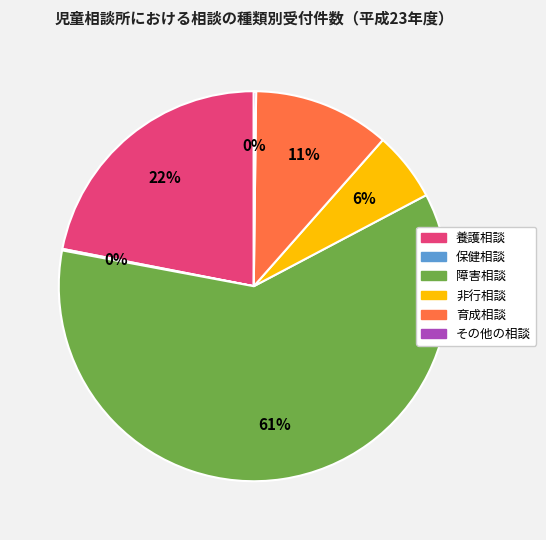

True or false: 非行相談 accounts for 1% of the total.

False